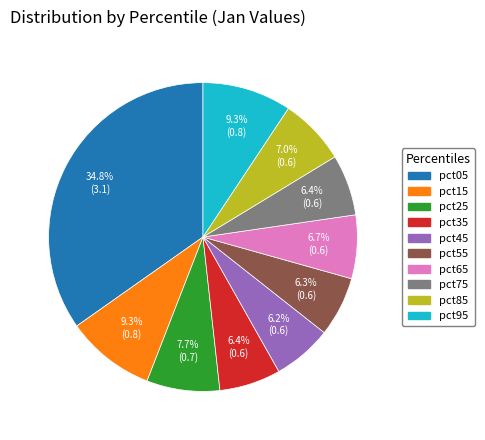

Which slice is the largest?

pct05